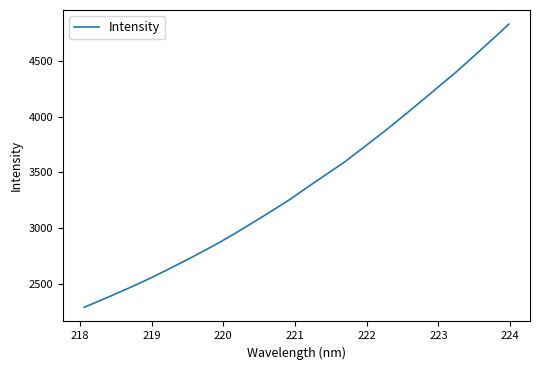

How many series are shown in this chart?

1